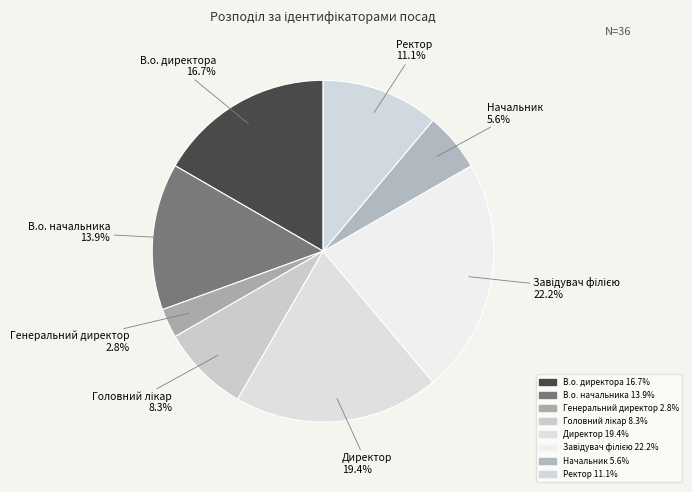

Is there any slice that represents more than half of the pie?

No